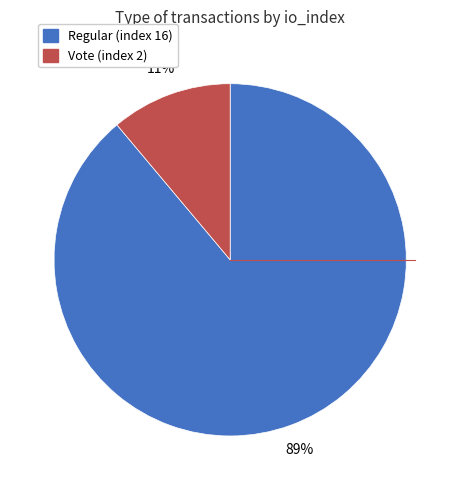

How many slices are in this pie chart?

2